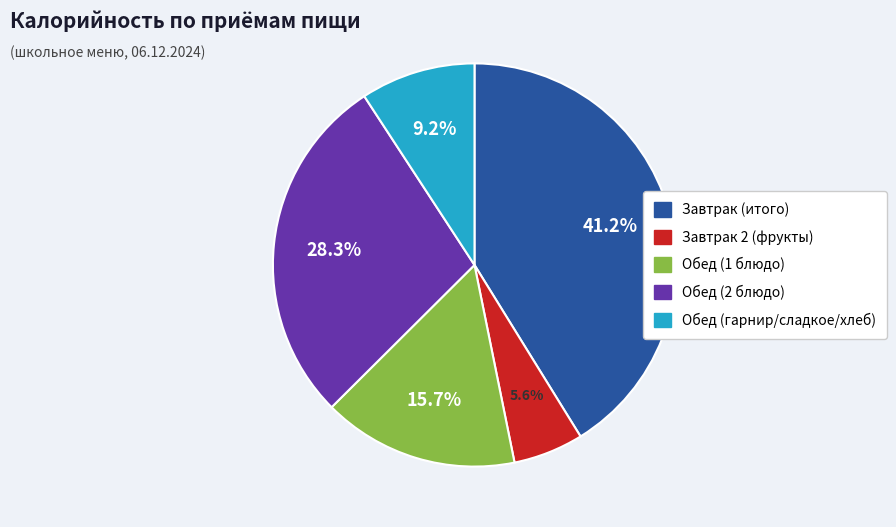

True or false: Обед (гарнир/сладкое/хлеб) accounts for 9% of the total.

True